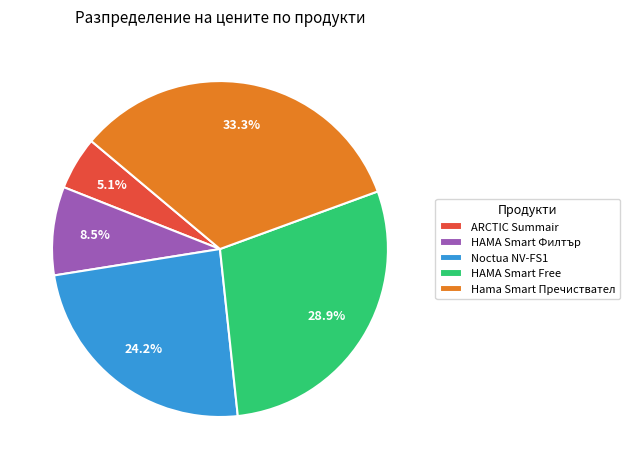

Combined, what portion of the pie is Hama Smart Пречиствател and ARCTIC Summair?

38.4%